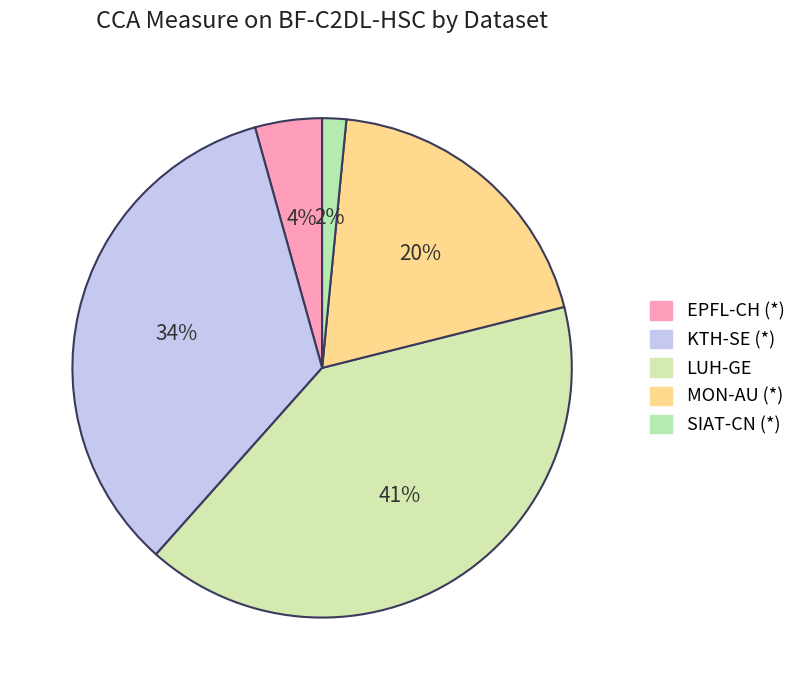

Which has a higher value, EPFL-CH (*) or KTH-SE (*)?

KTH-SE (*)